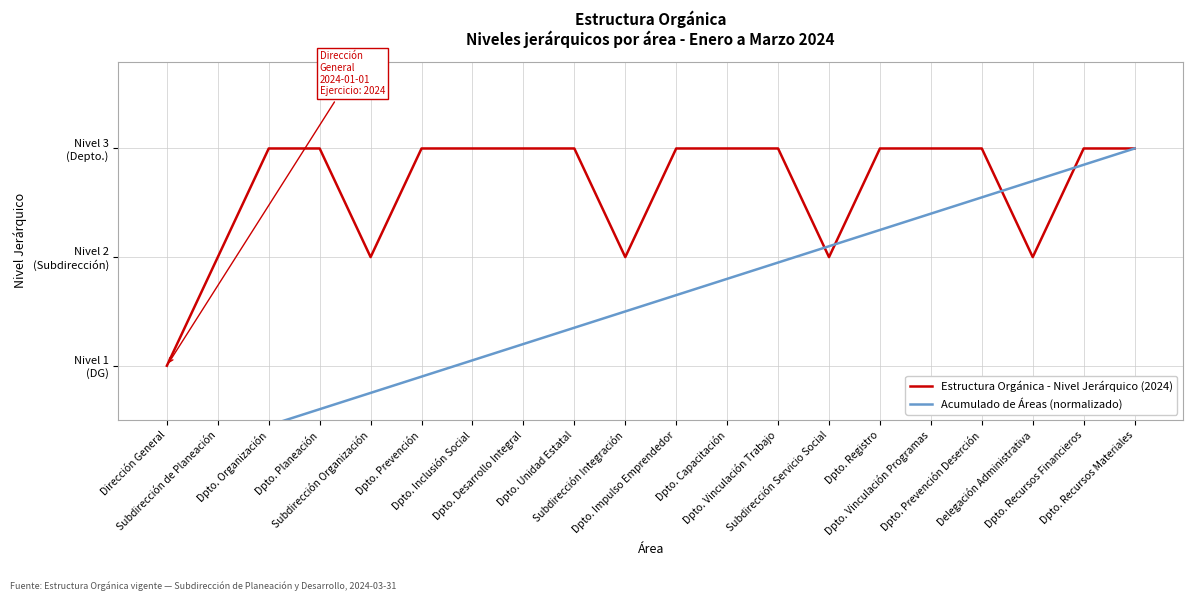

What is the value of the Estructura Orgánica - Nivel Jerárquico (2024) point at the 10th from the left?

2.0